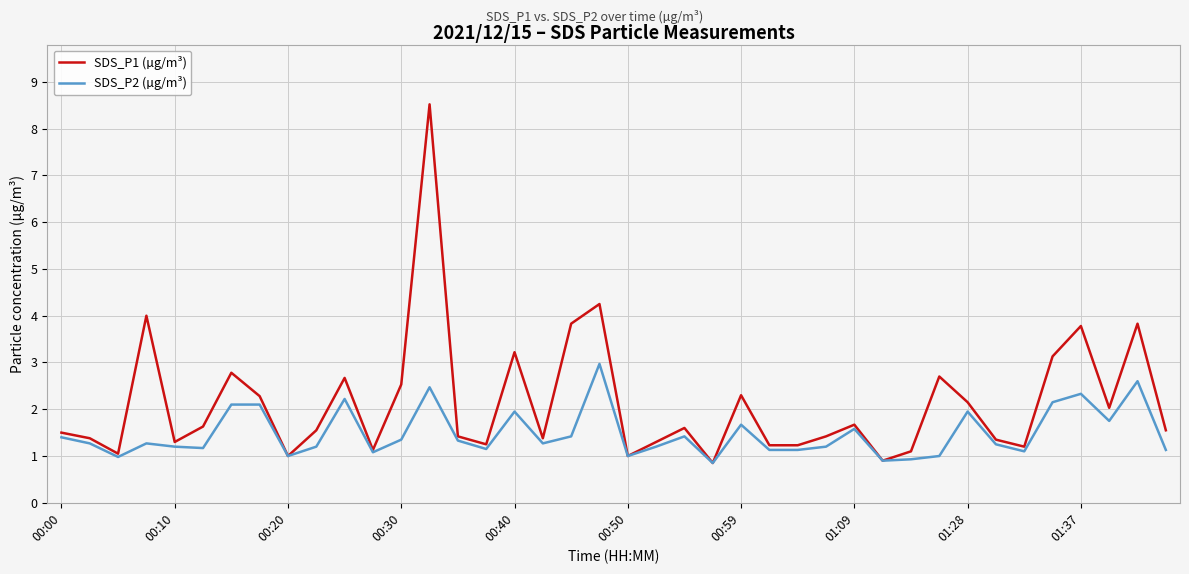

Rank the series by their maximum value, from lowest to highest.

SDS_P2 (µg/m³), SDS_P1 (µg/m³)